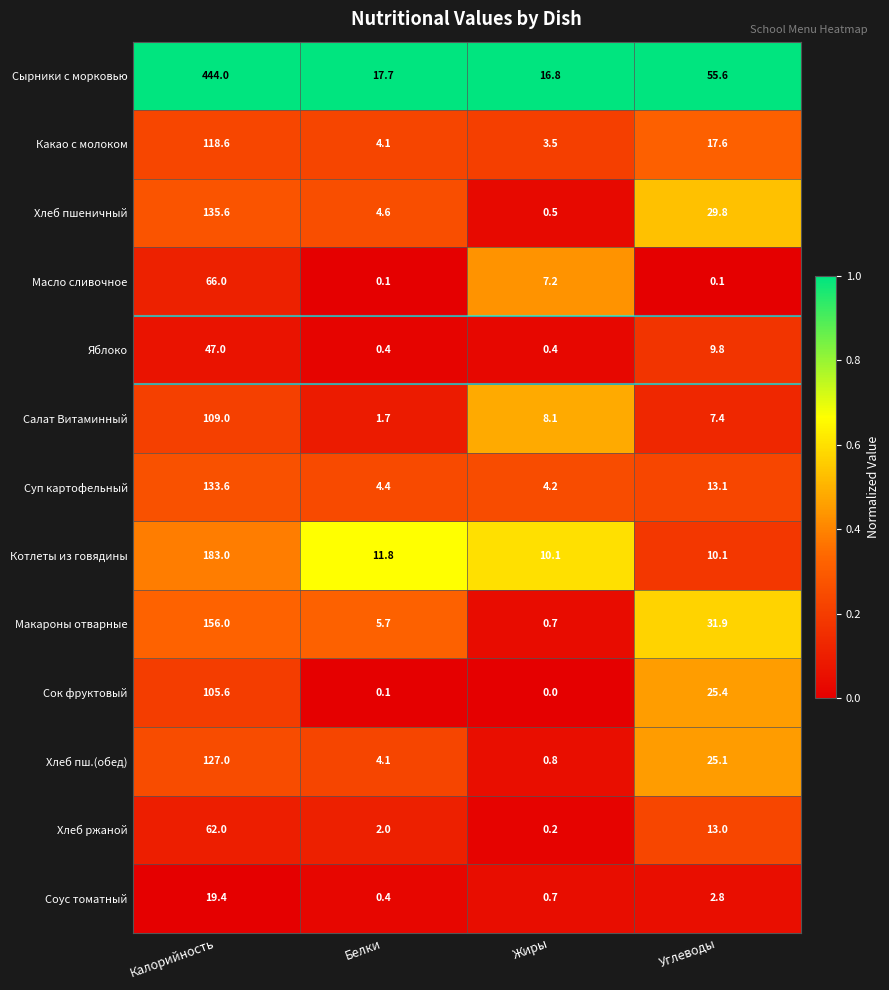

How many categories are shown in the chart?

4